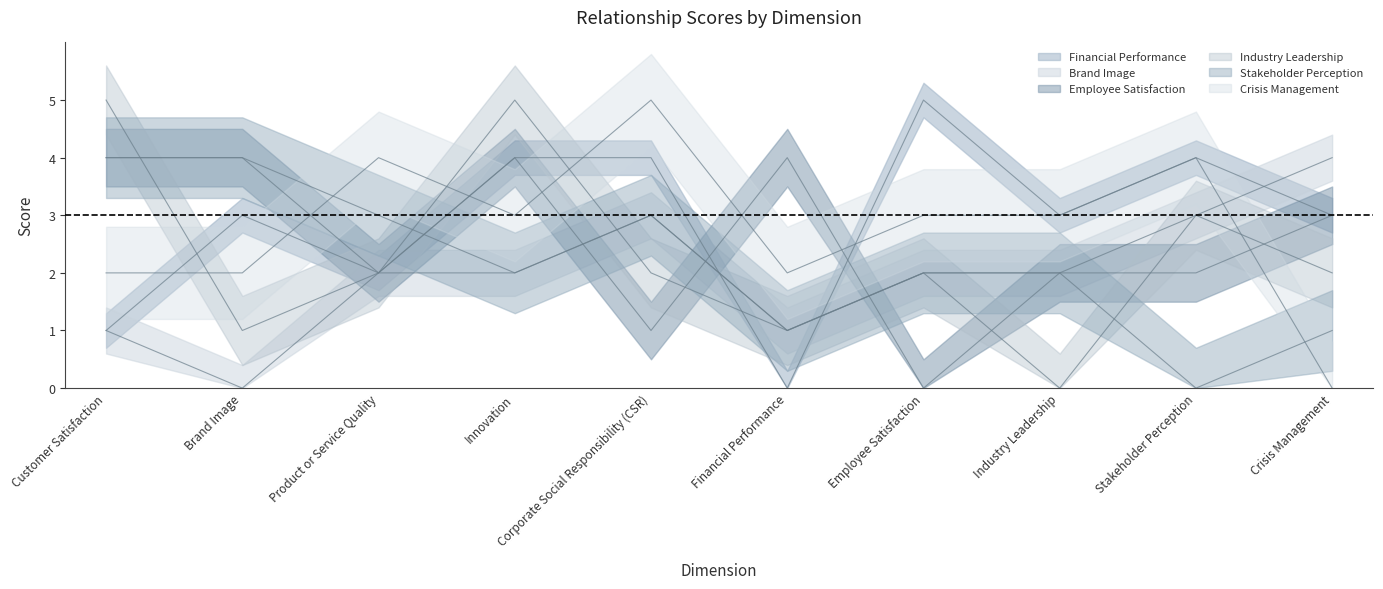

What is the maximum value shown in the chart?

5